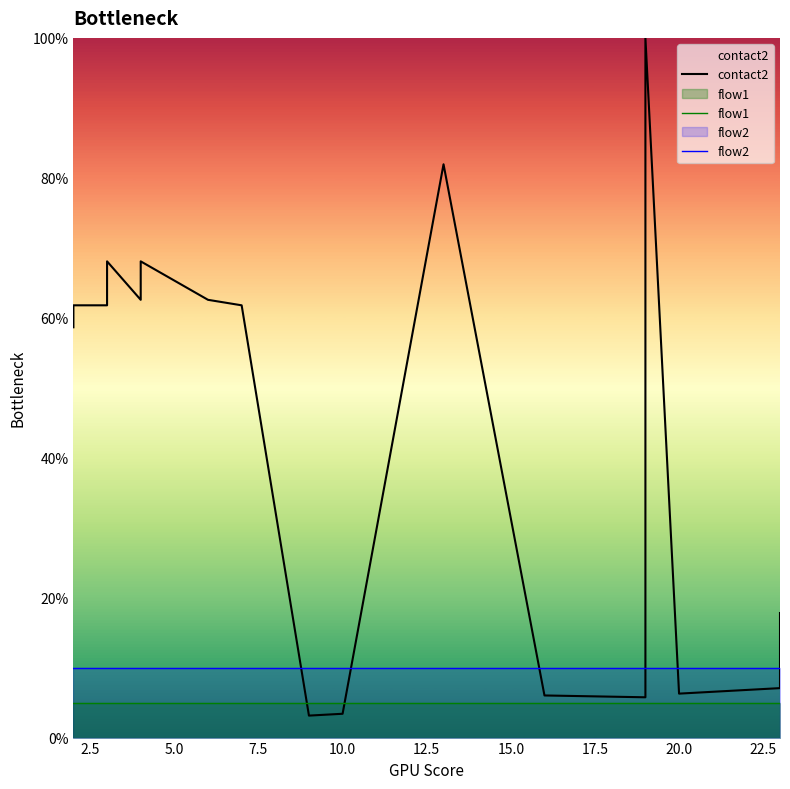

At how many categories does at least one series exceed 70?

2